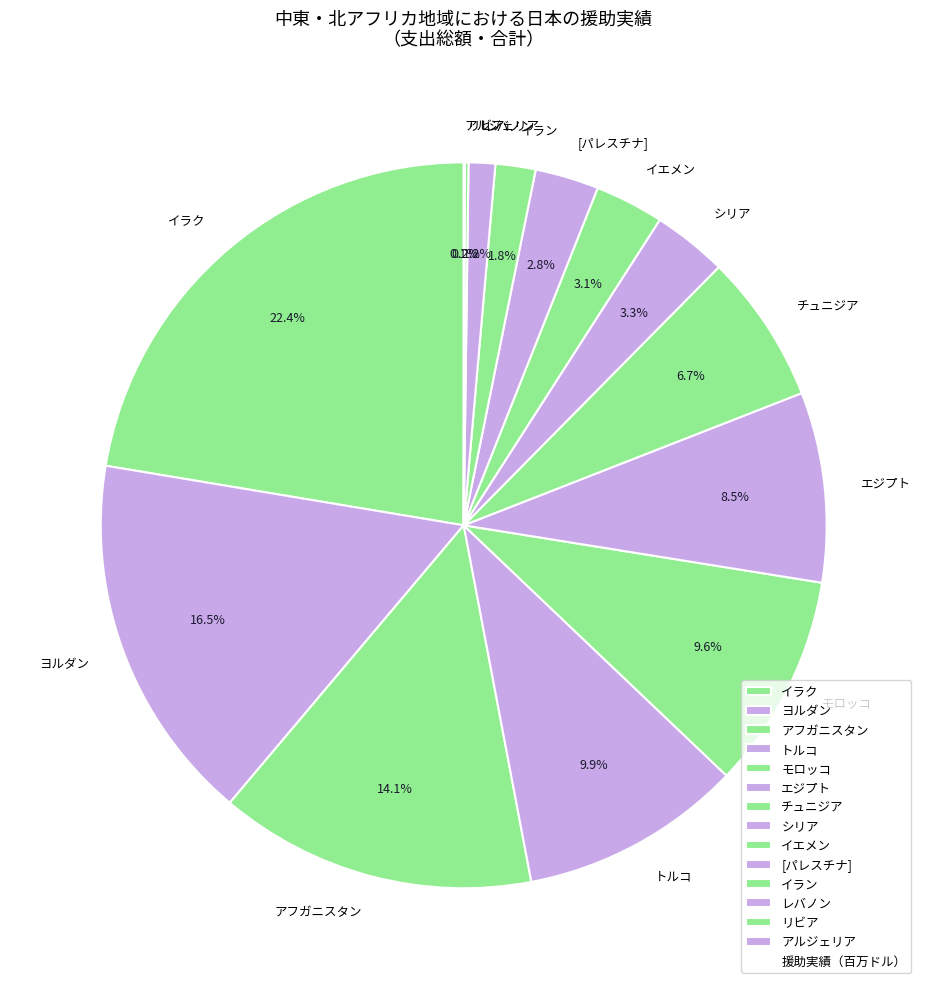

To the nearest percent, what is the average slice percentage?

7%